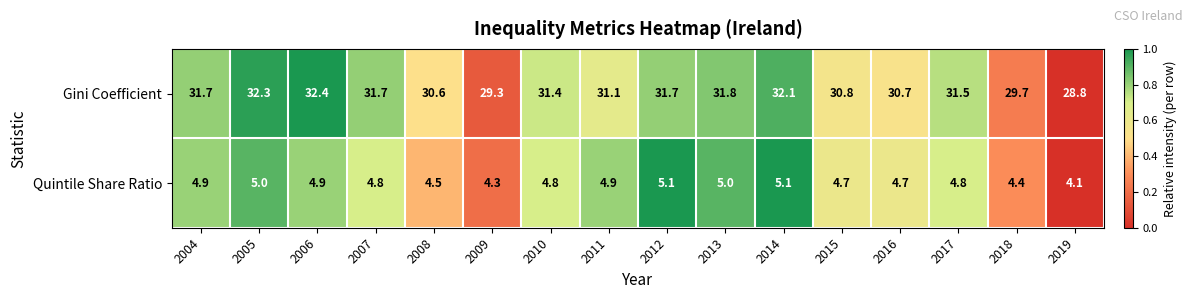

Is the value of Gini Coefficient at 2009 greater than the value of Quintile Share Ratio at 2005?

Yes